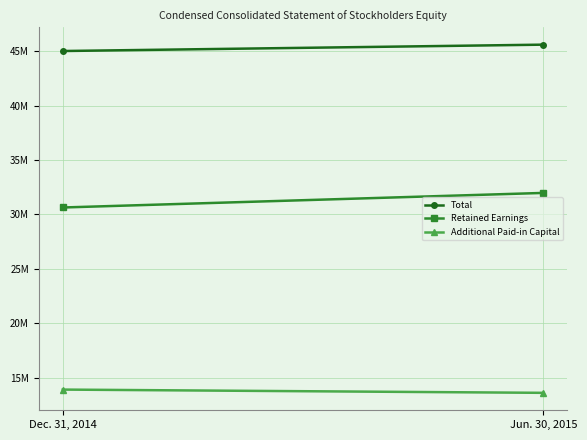

Rank the categories by Additional Paid-in Capital value from highest to lowest.

Dec. 31, 2014, Jun. 30, 2015